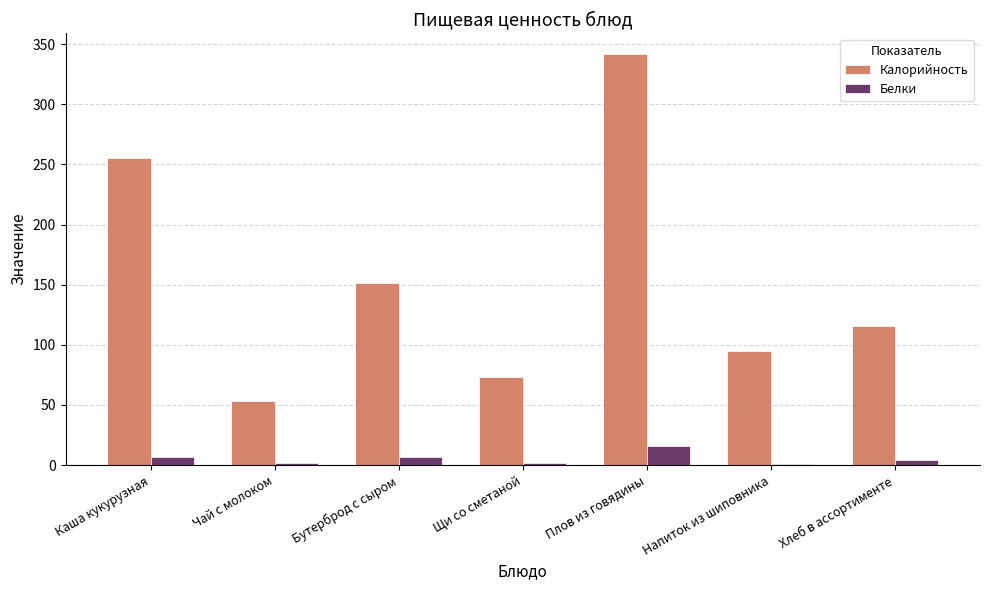

The Калорийность series shows 341.9 at Плов из говядины. True or false?

True